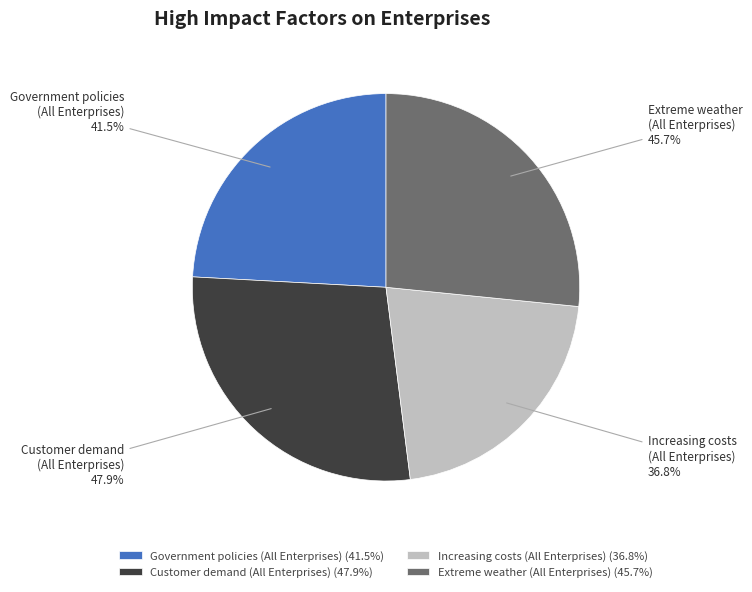

To the nearest percent, what percentage of the pie is Increasing costs
(All Enterprises)?

21%